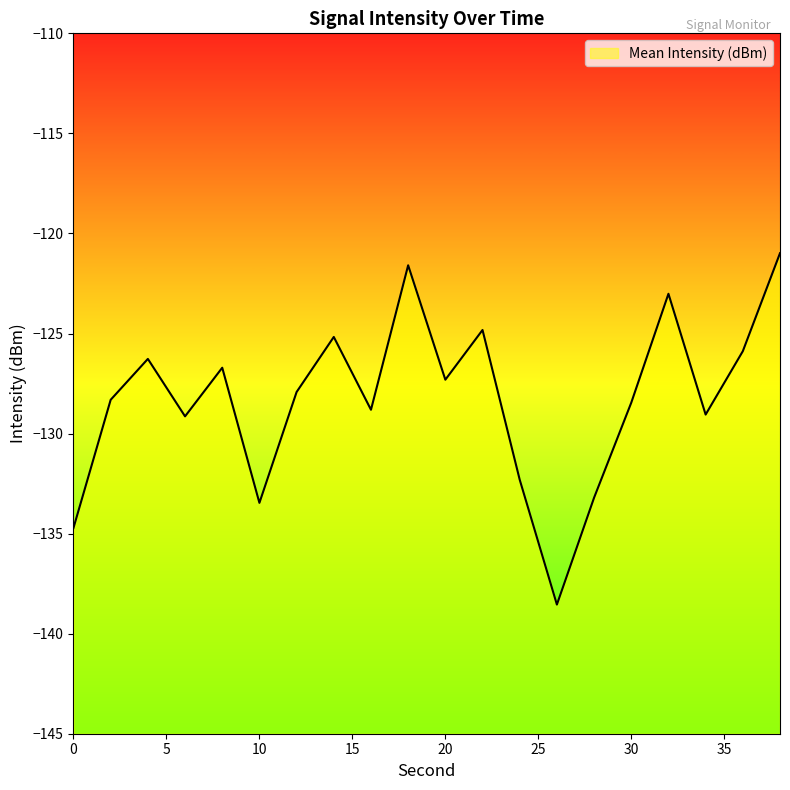

Reading left to right, list all the values displayed in this chart.

0=-134.7	2=-128.3	4=-126.3	6=-129.1	8=-126.7	10=-133.5	12=-127.9	14=-125.2	16=-128.8	18=-121.6	20=-127.3	22=-124.8	24=-132.3	26=-138.5	28=-133.2	30=-128.5	32=-123.0	34=-129.1	36=-125.9	38=-121.0